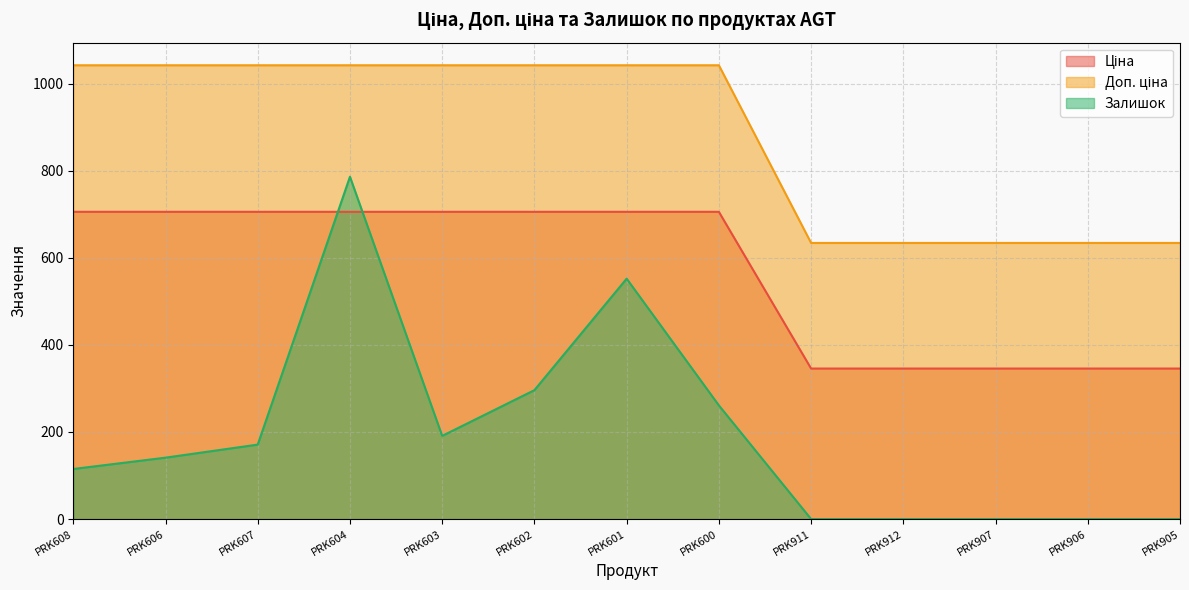

Between PRK600 and PRK907, which is larger?

PRK600